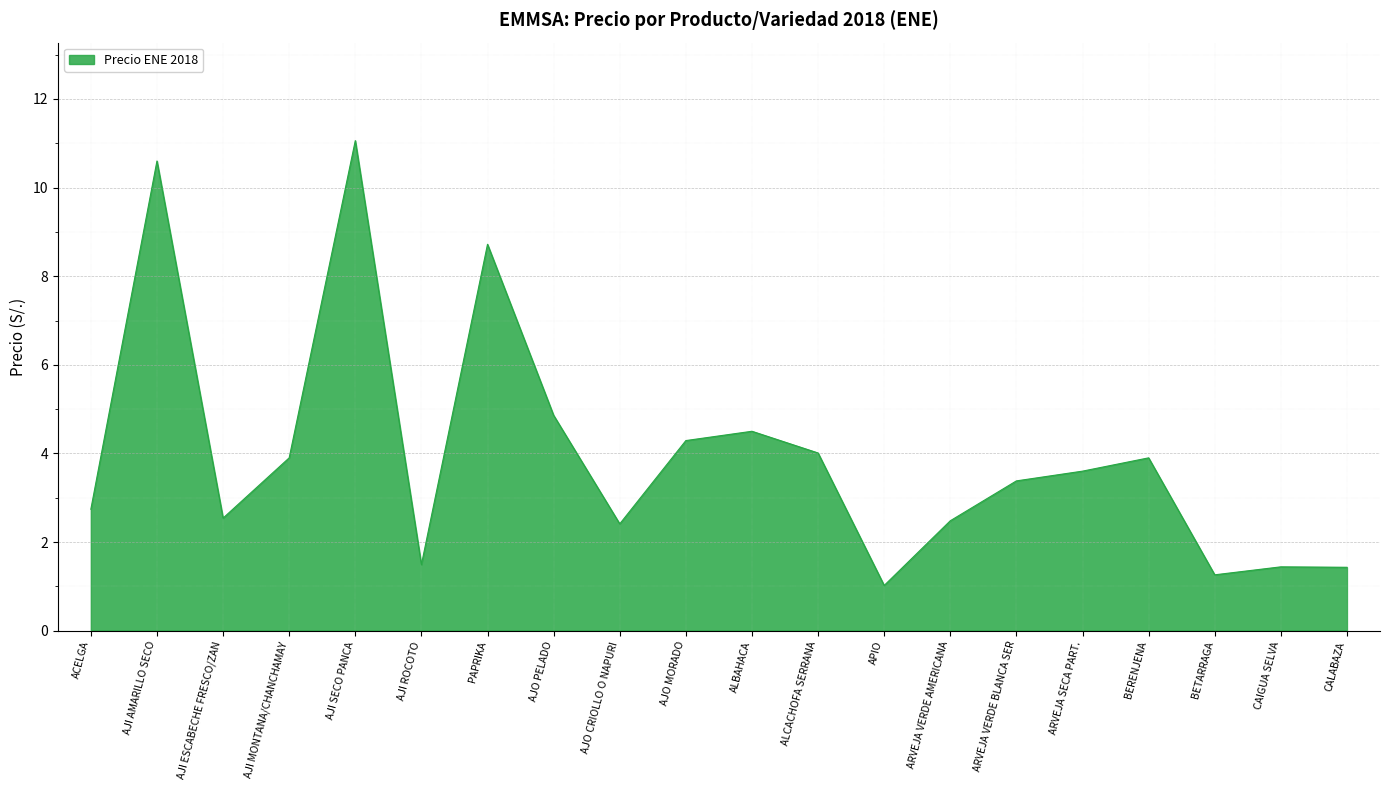

Which category has the highest value across all series?

AJI SECO PANCA